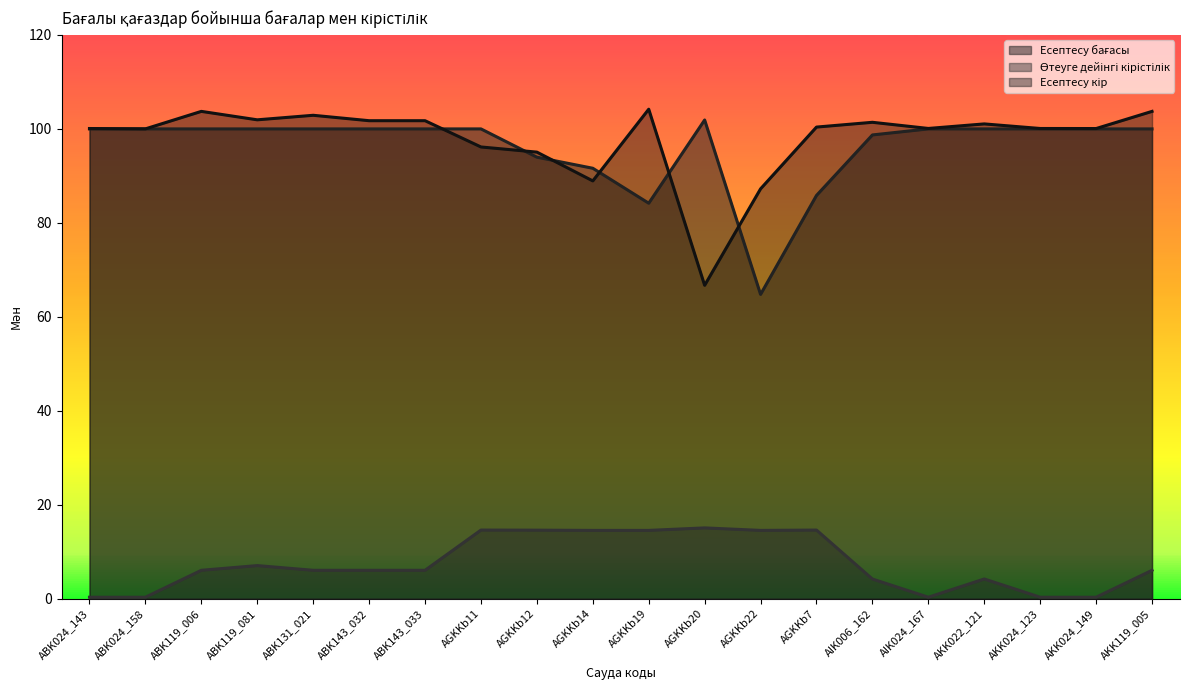

At which label does Есептесу кір reach its peak?

AGKKb19